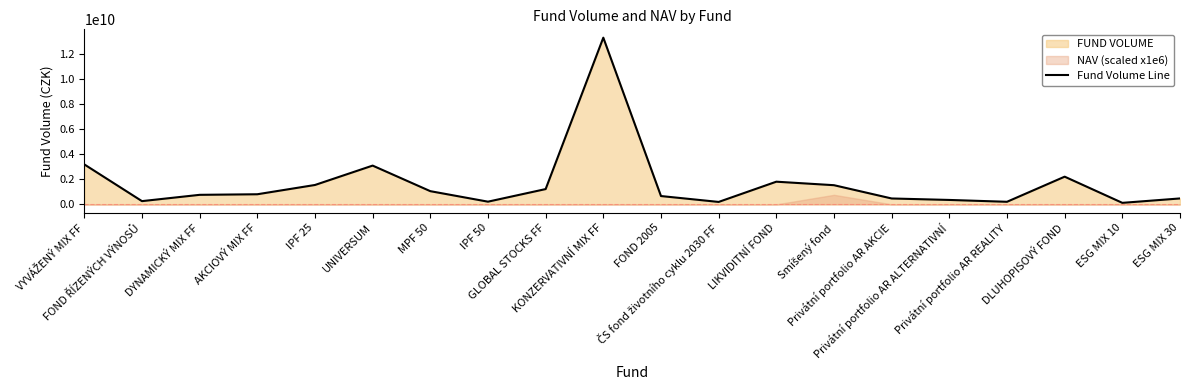

Rank the categories by value from lowest to highest.

ESG MIX 10, ČS fond životního cyklu 2030 FF, Privátní portfolio AR REALITY, IPF 50, FOND ŘÍZENÝCH VÝNOSŮ, Privátní portfolio AR ALTERNATIVNÍ, Privátní portfolio AR AKCIE, ESG MIX 30, FOND 2005, DYNAMICKÝ MIX FF, AKCIOVÝ MIX FF, MPF 50, GLOBAL STOCKS FF, Smíšený fond, IPF 25, LIKVIDITNÍ FOND, DLUHOPISOVÝ FOND, UNIVERSUM, VYVÁŽENÝ MIX FF, KONZERVATIVNÍ MIX FF